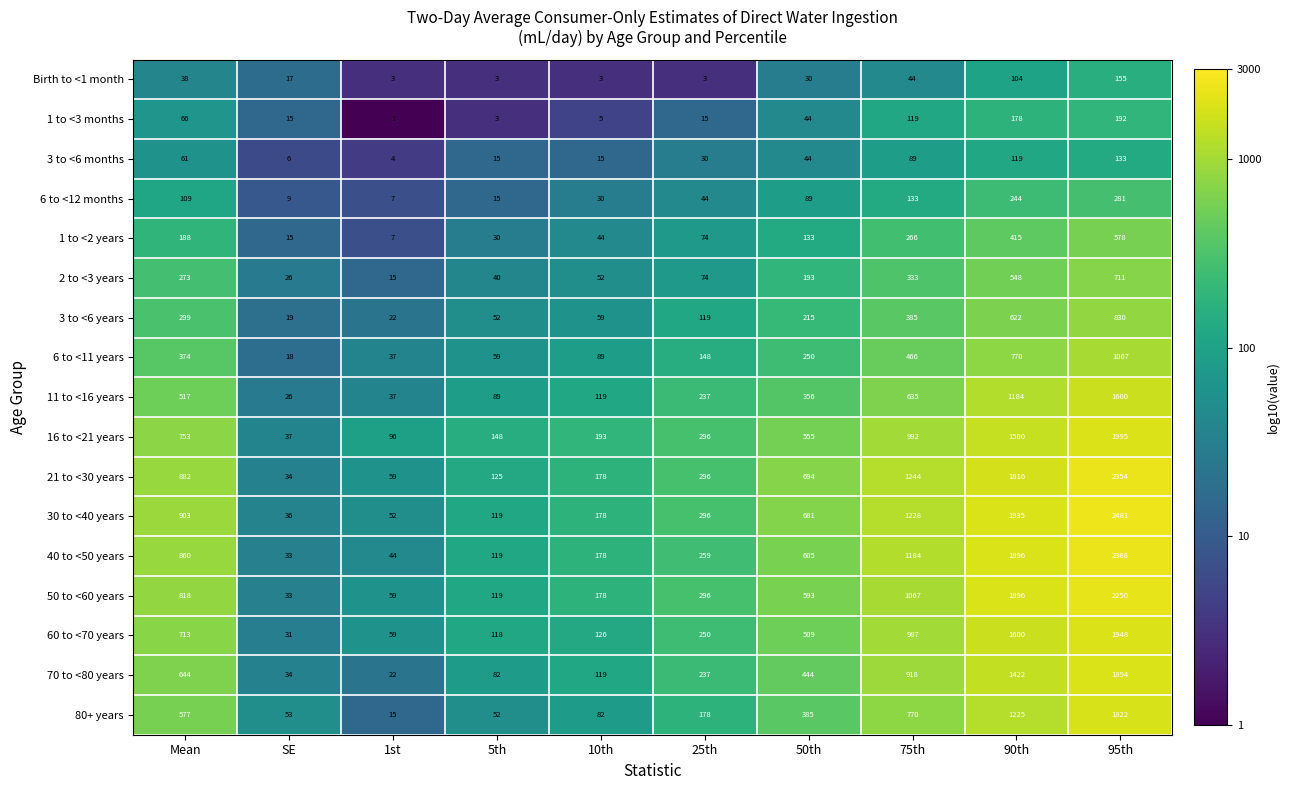

Rank the series by their maximum value, from highest to lowest.

30 to <40 years, 40 to <50 years, 21 to <30 years, 50 to <60 years, 16 to <21 years, 60 to <70 years, 70 to <80 years, 80+ years, 11 to <16 years, 6 to <11 years, 3 to <6 years, 2 to <3 years, 1 to <2 years, 6 to <12 months, 1 to <3 months, Birth to <1 month, 3 to <6 months